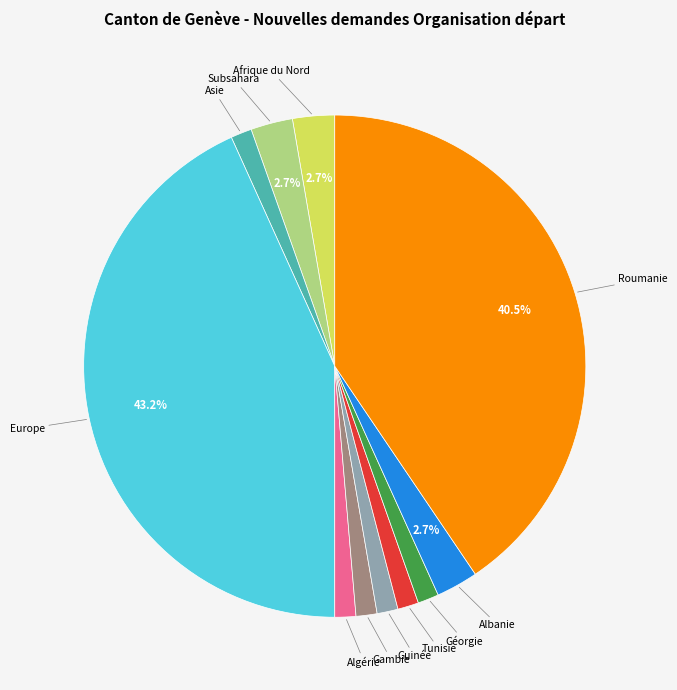

What percentage is the Subsahara slice, to the nearest percent?

3%